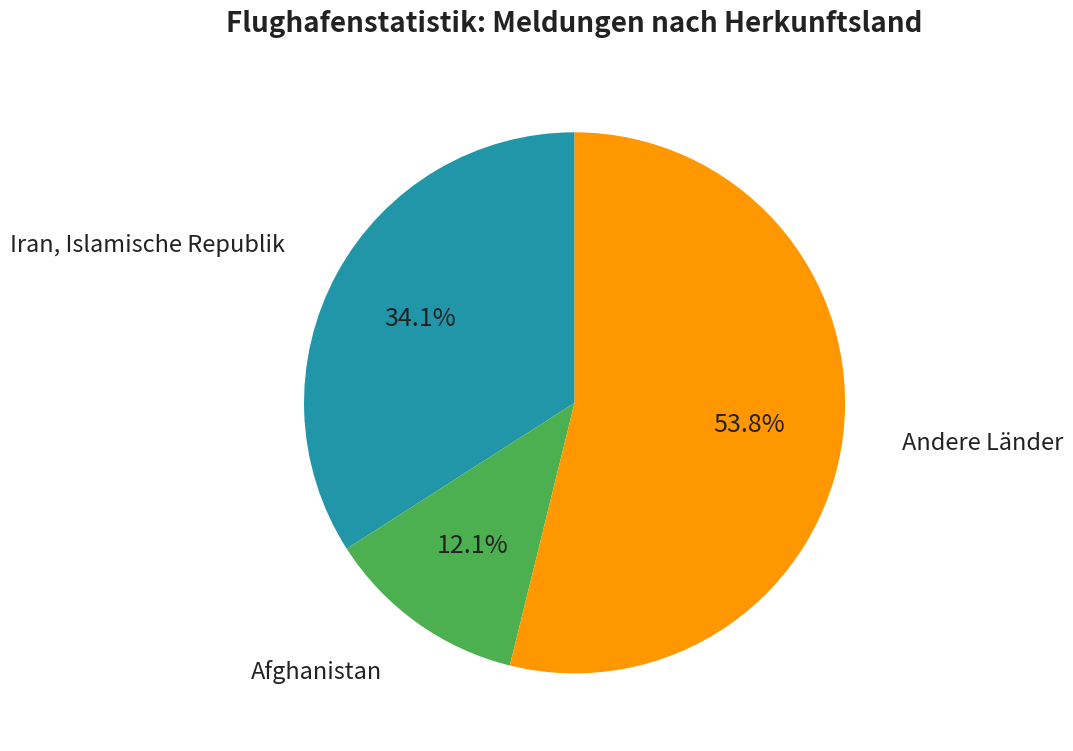

Is there a majority slice in this chart?

Yes